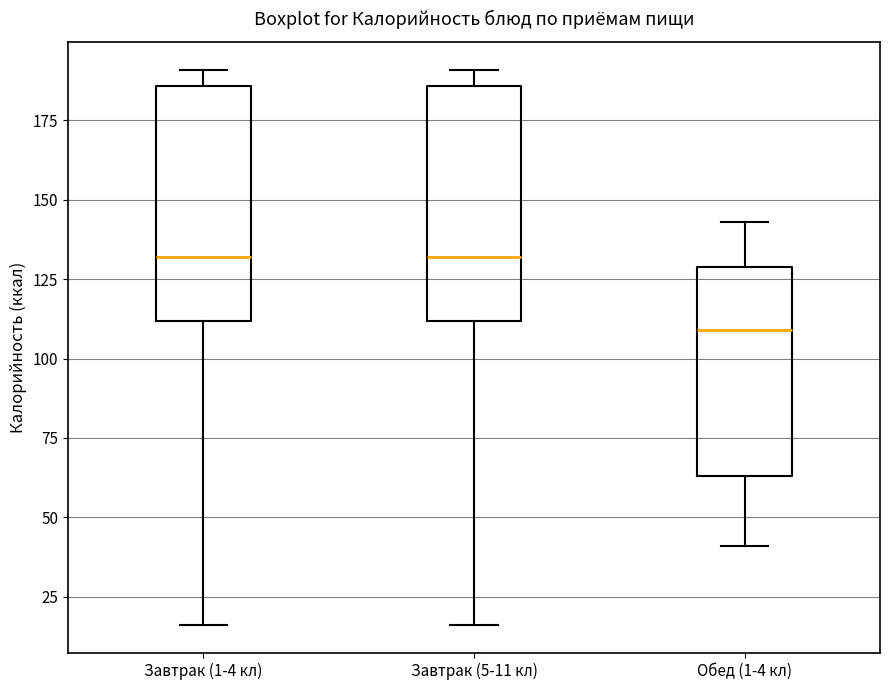

Reading left to right, read every box against the y-axis: the position of its median line, the range the box covers, and the ends of its whiskers. The values are not printed on the chart, so give them approximately, as read against the axis.

Завтрак (1-4 кл): median 130, box 110 to 185, whiskers 15 to 190
Завтрак (5-11 кл): median 130, box 110 to 185, whiskers 15 to 190
Обед (1-4 кл): median 110, box 65 to 130, whiskers 40 to 145